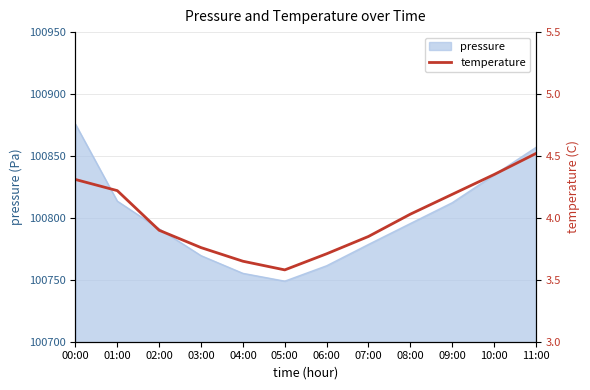

Which has a higher value, 02:00 or 00:00?

00:00